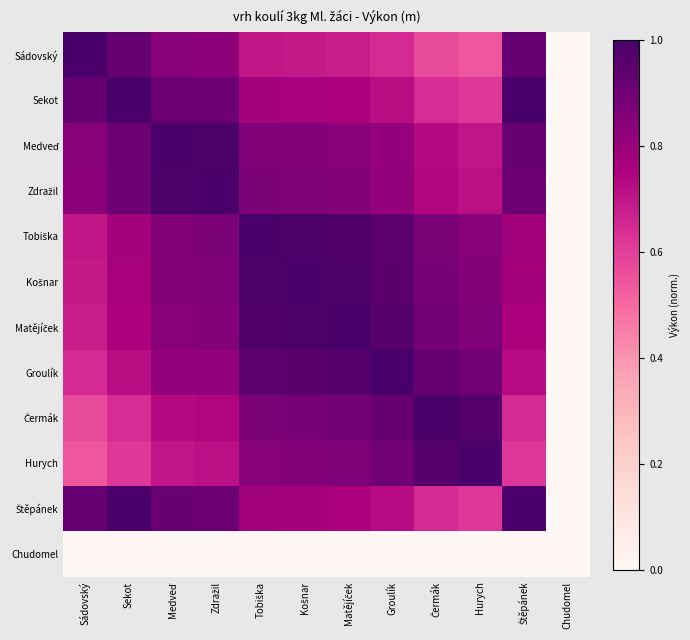

At Matějíček, list the series in order from largest to smallest.

Matějíček, Košnar, Tobiška, Groulík, Čermák, Hurych, Zdražil, Medveď, Štěpánek, Sekot, Sádovský, Chudomel